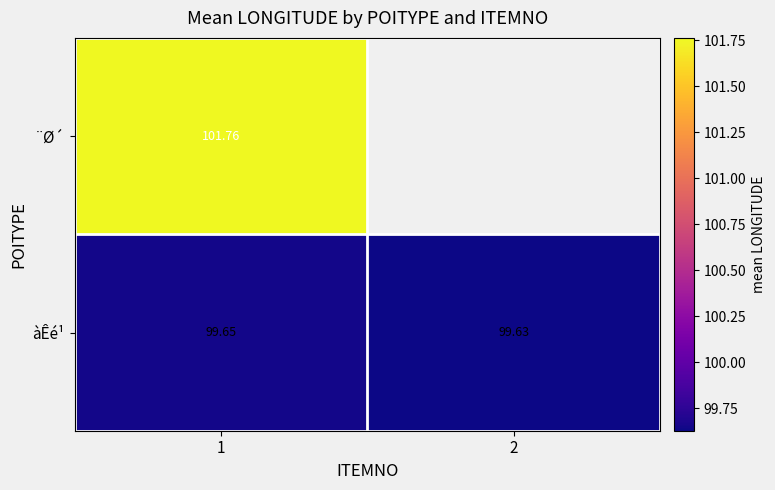

At 1, list the series in order from smallest to largest.

àÊé¹, ¨Ø´